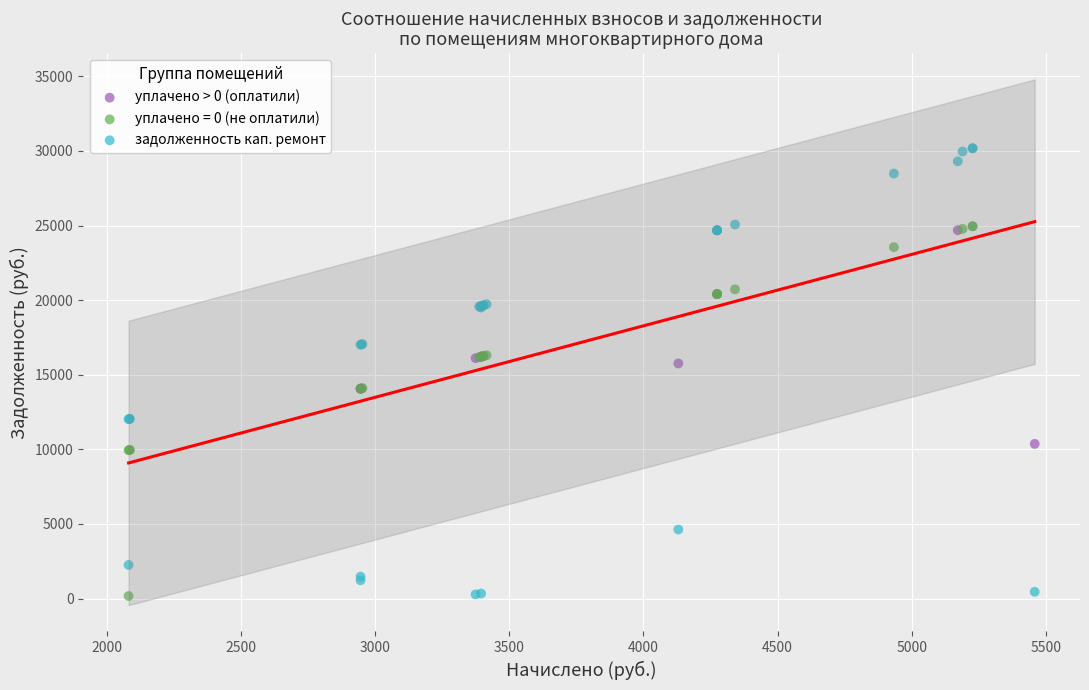

Which series has the widest spread of Y values?

задолженность кап. ремонт